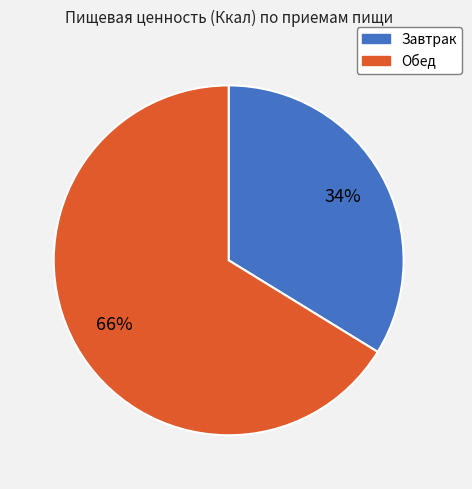

What is the largest slice in the pie chart?

Обед